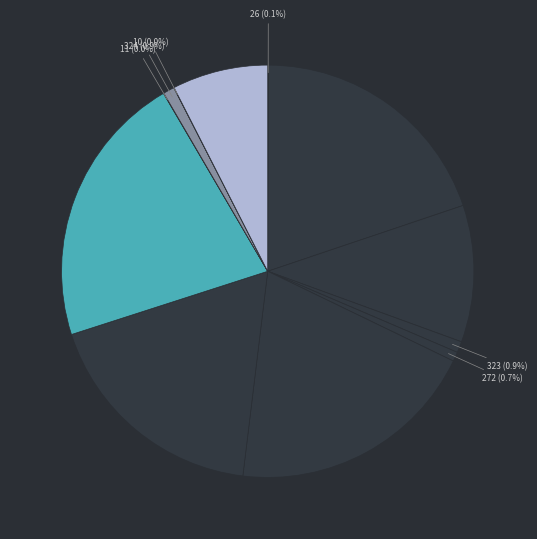

What is the smallest slice in the pie chart?

Item 10